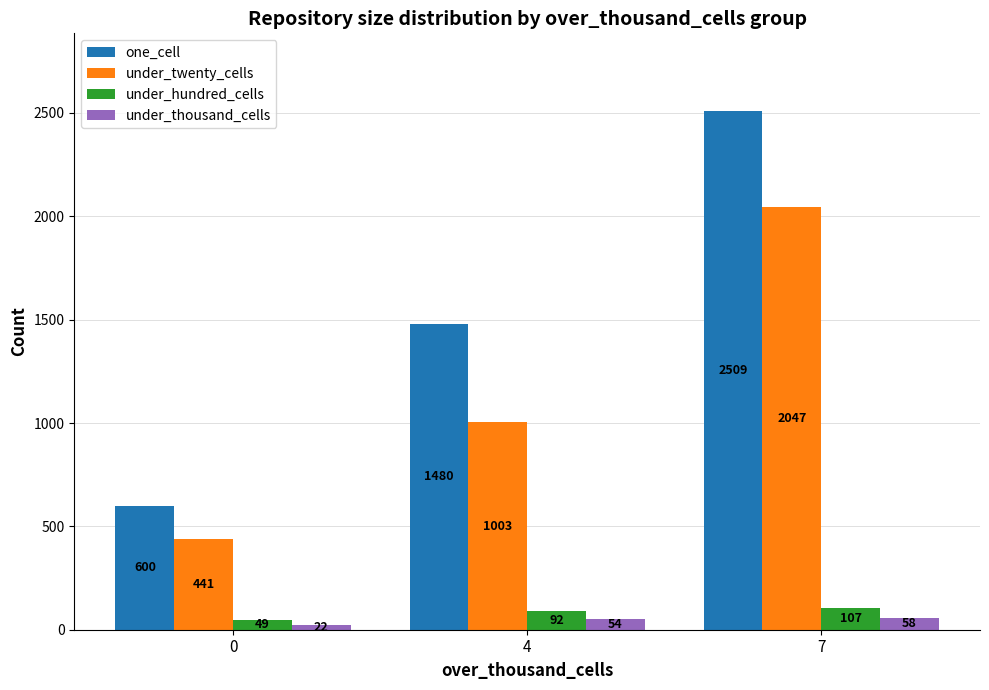

List the labels in order of one_cell value, largest first.

7, 4, 0